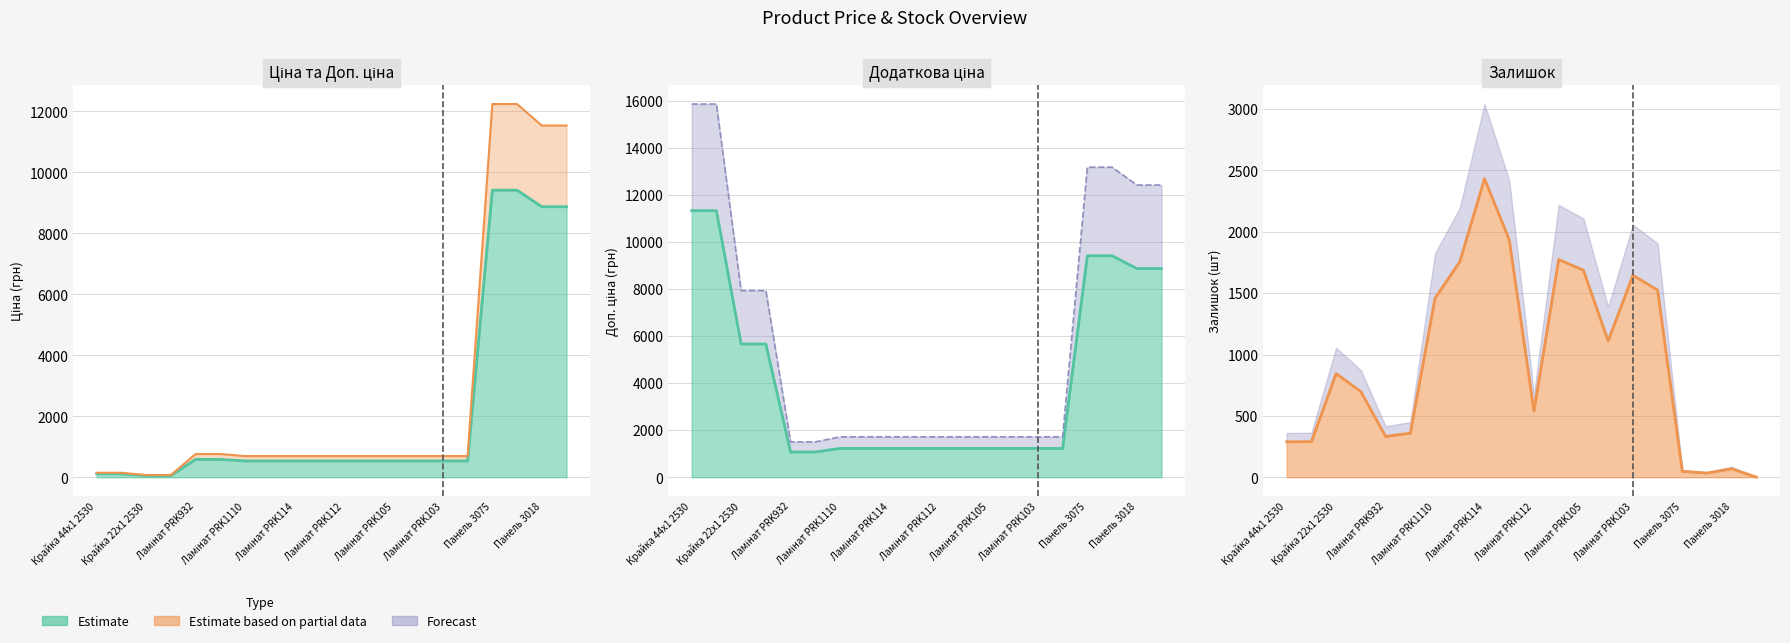

The value of Залишок at Панель 3018 is 69.0. True or false?

True